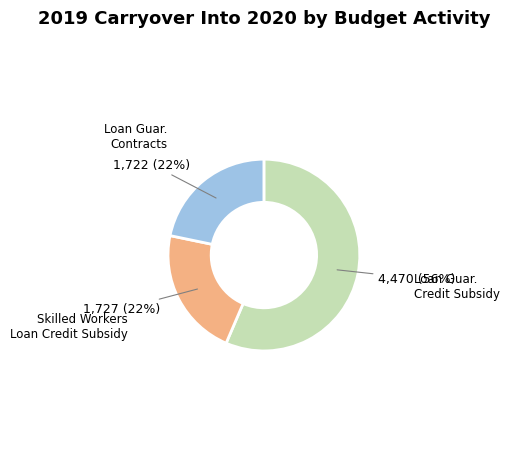

Is the sum of Loan Guar. Credit Subsidy and Skilled Workers Loan Credit Subsidy greater than half?

Yes